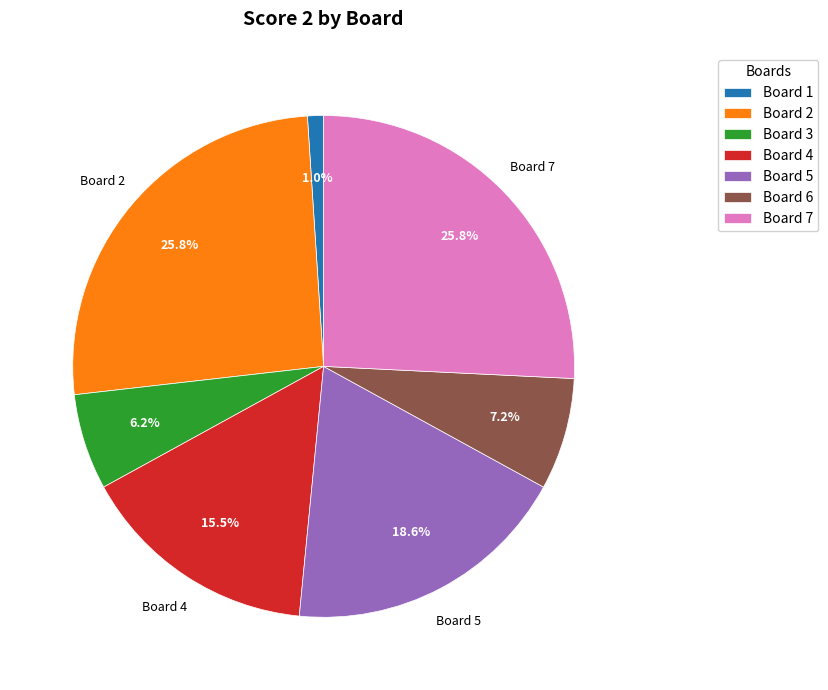

Between Board 7 and Board 5, which is larger?

Board 7